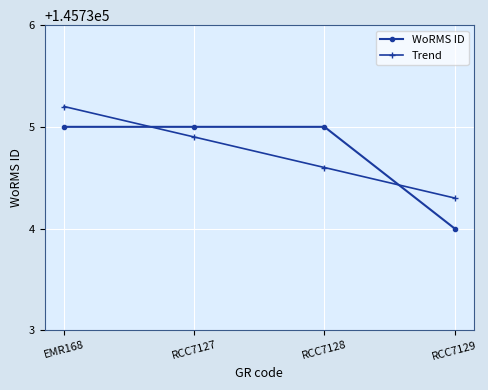

Is the value of WoRMS ID at EMR168 greater than the value of Trend at RCC7128?

Yes